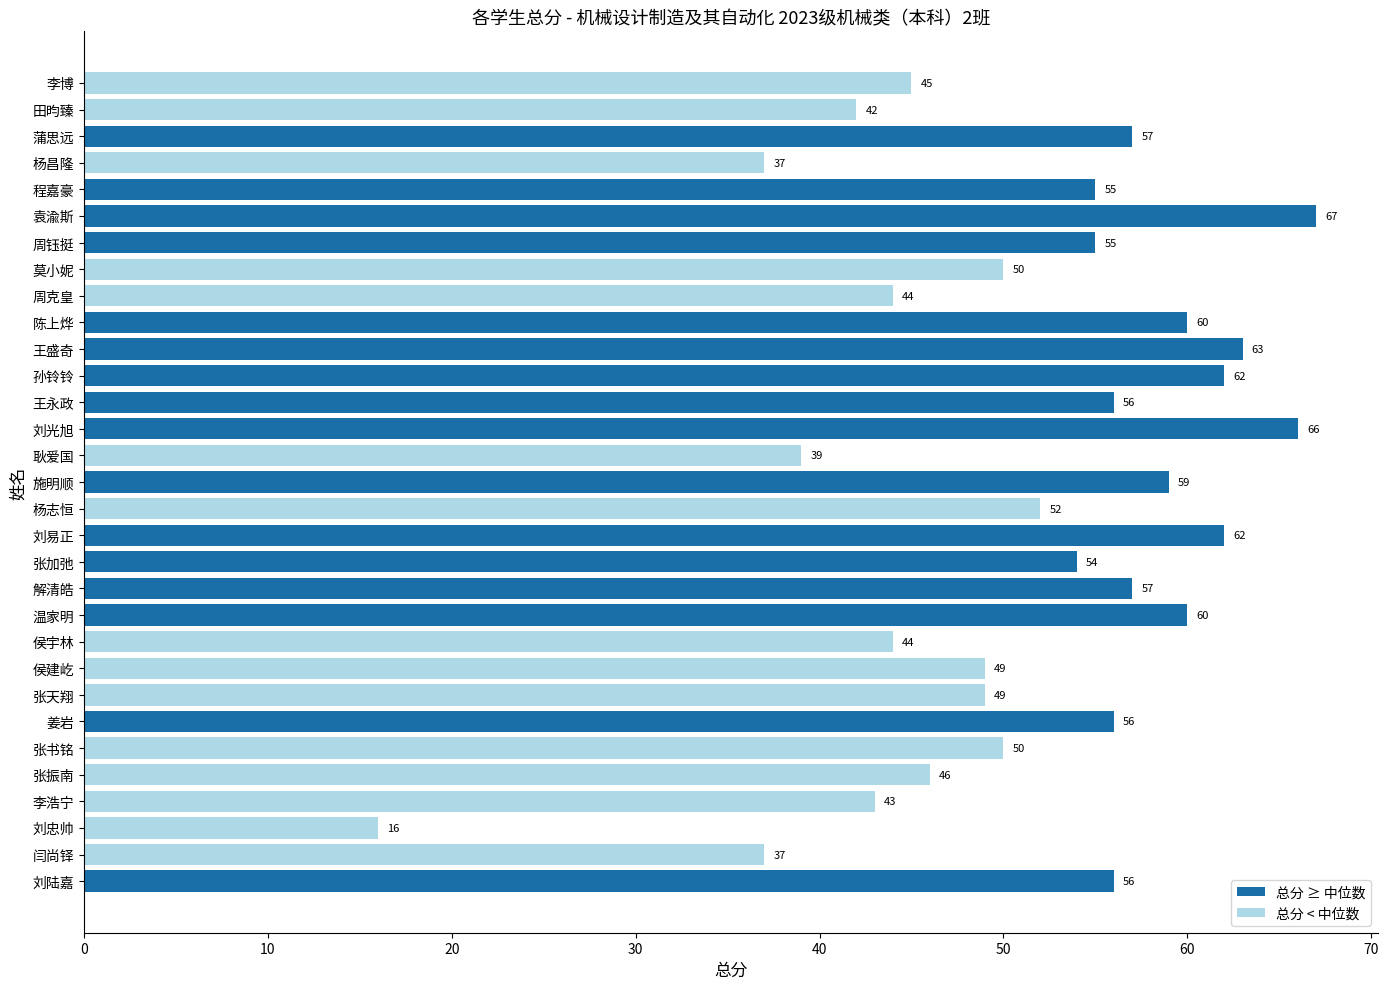

Which category has the highest value across all series?

袁渝斯